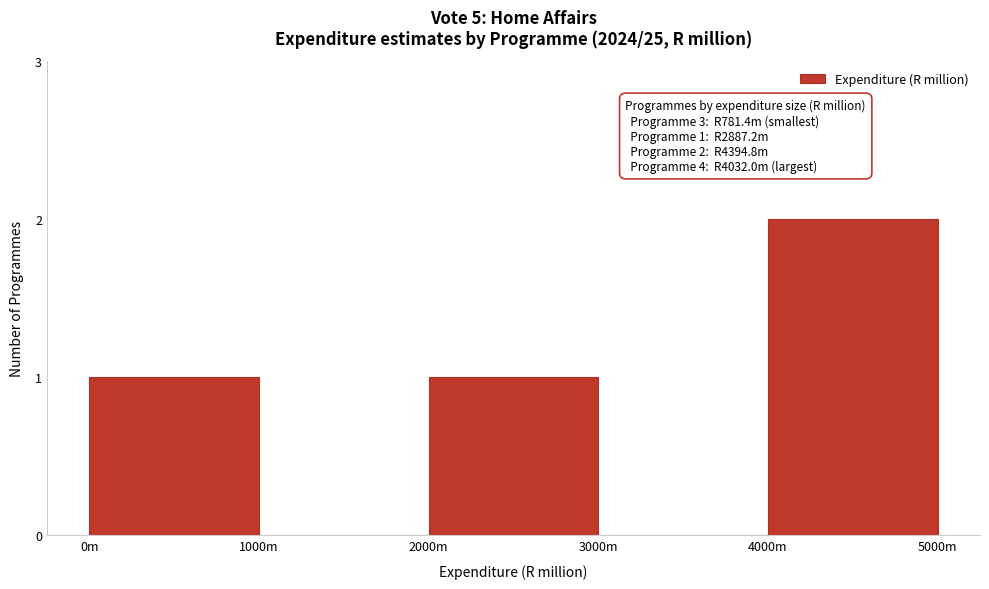

Reading left to right, list all the values displayed in this chart.

0m=1	1000m=0	2000m=1	3000m=0	4000m=2